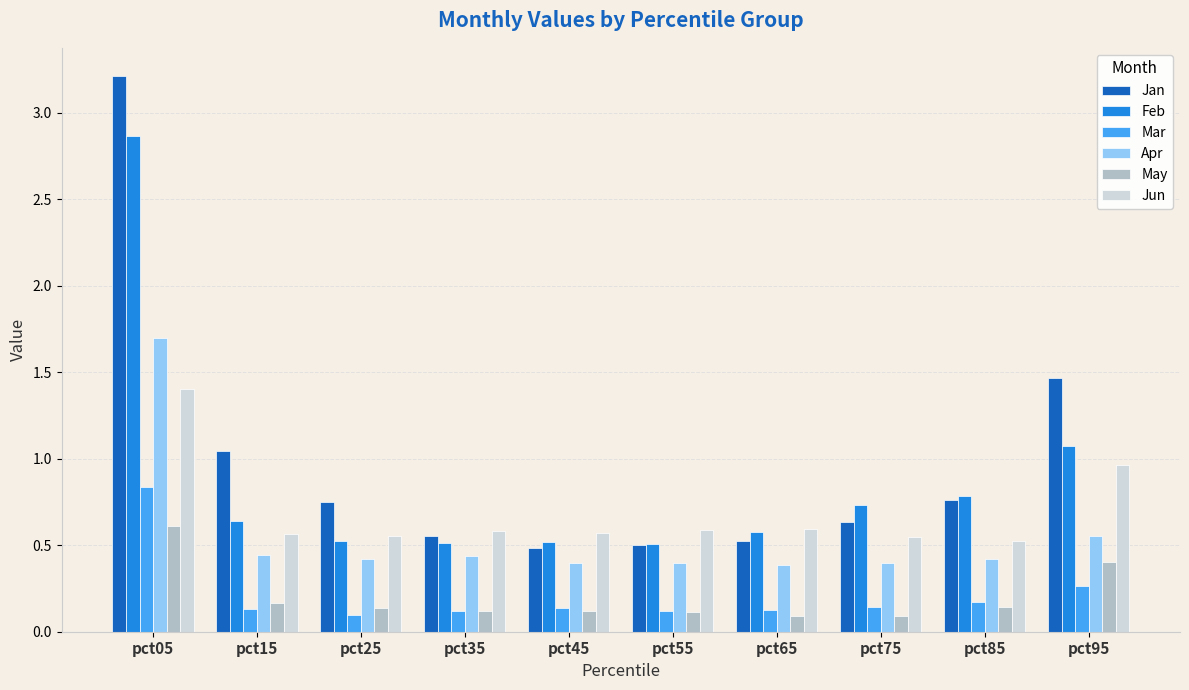

True or false: Apr has a value of 0.4 at pct75.

True